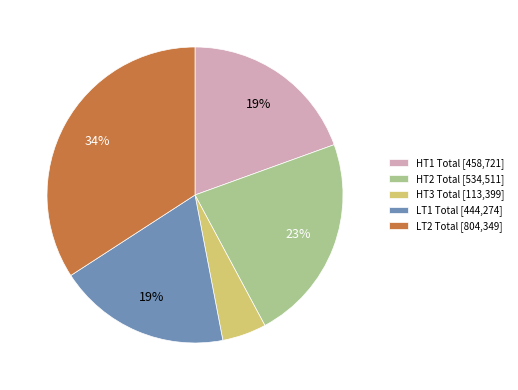

What percentage is the LT2 Total slice, to the nearest percent?

34%